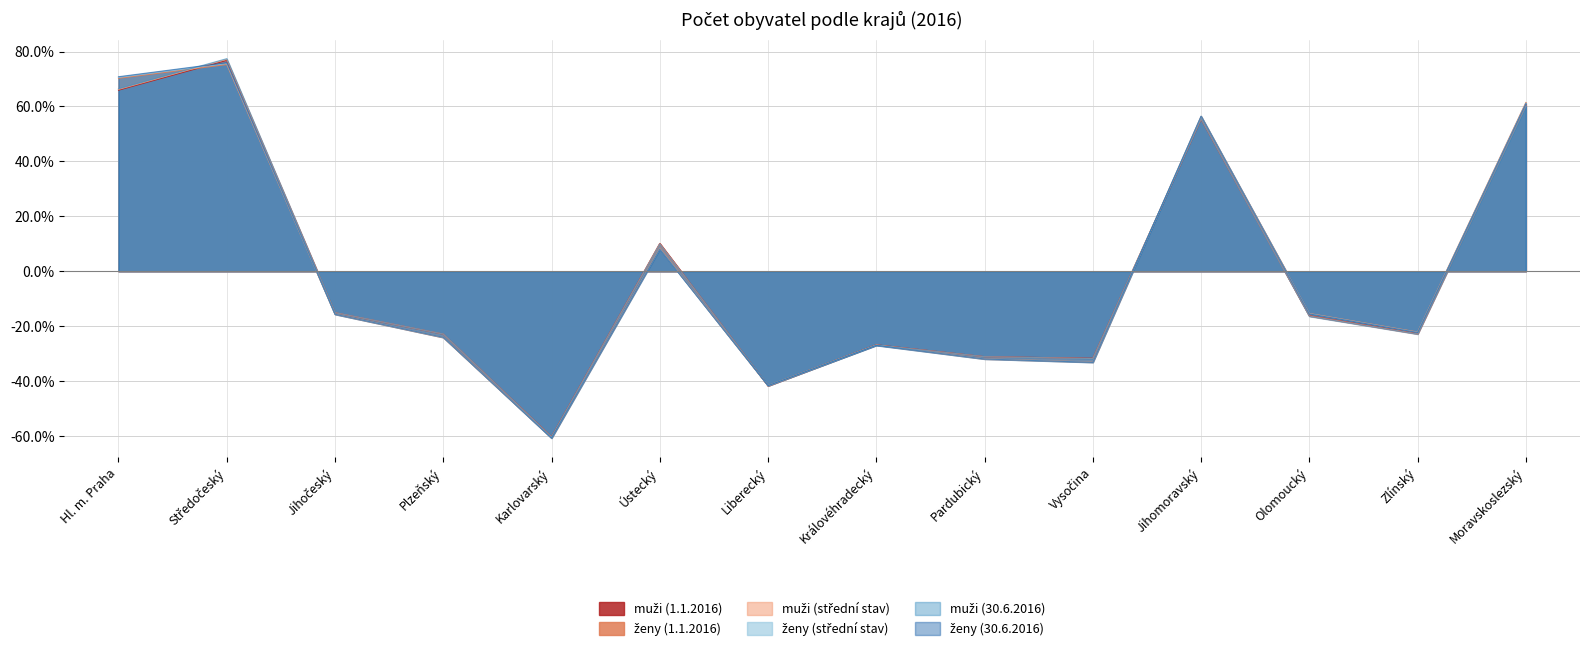

Where does the ženy (střední stav) series first go above -15?

Hl. m. Praha